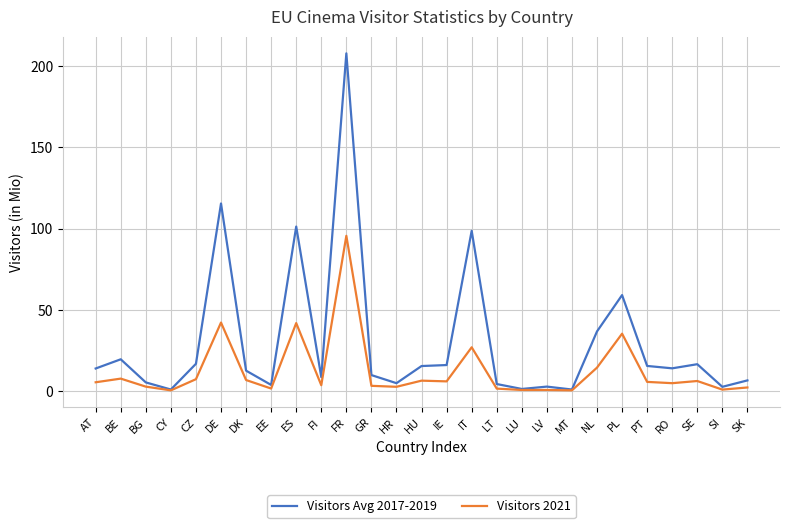

List the series in order of their overall mean, lowest first.

Visitors 2021, Visitors Avg 2017-2019